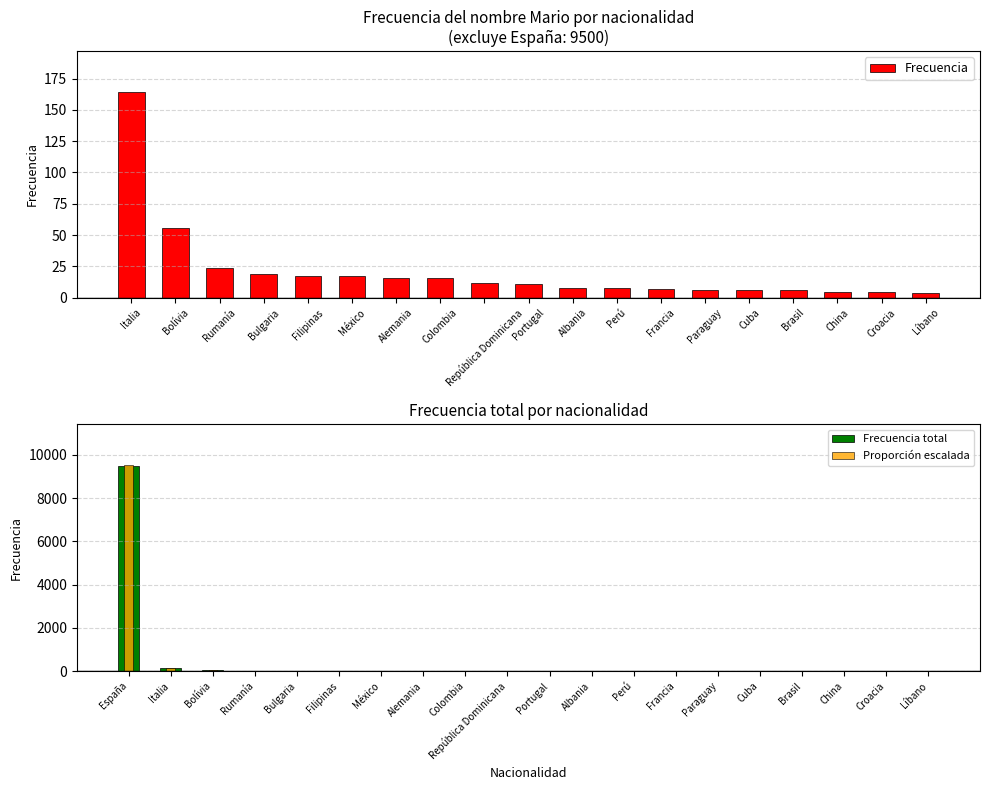

What position from the left is Croacia?

19